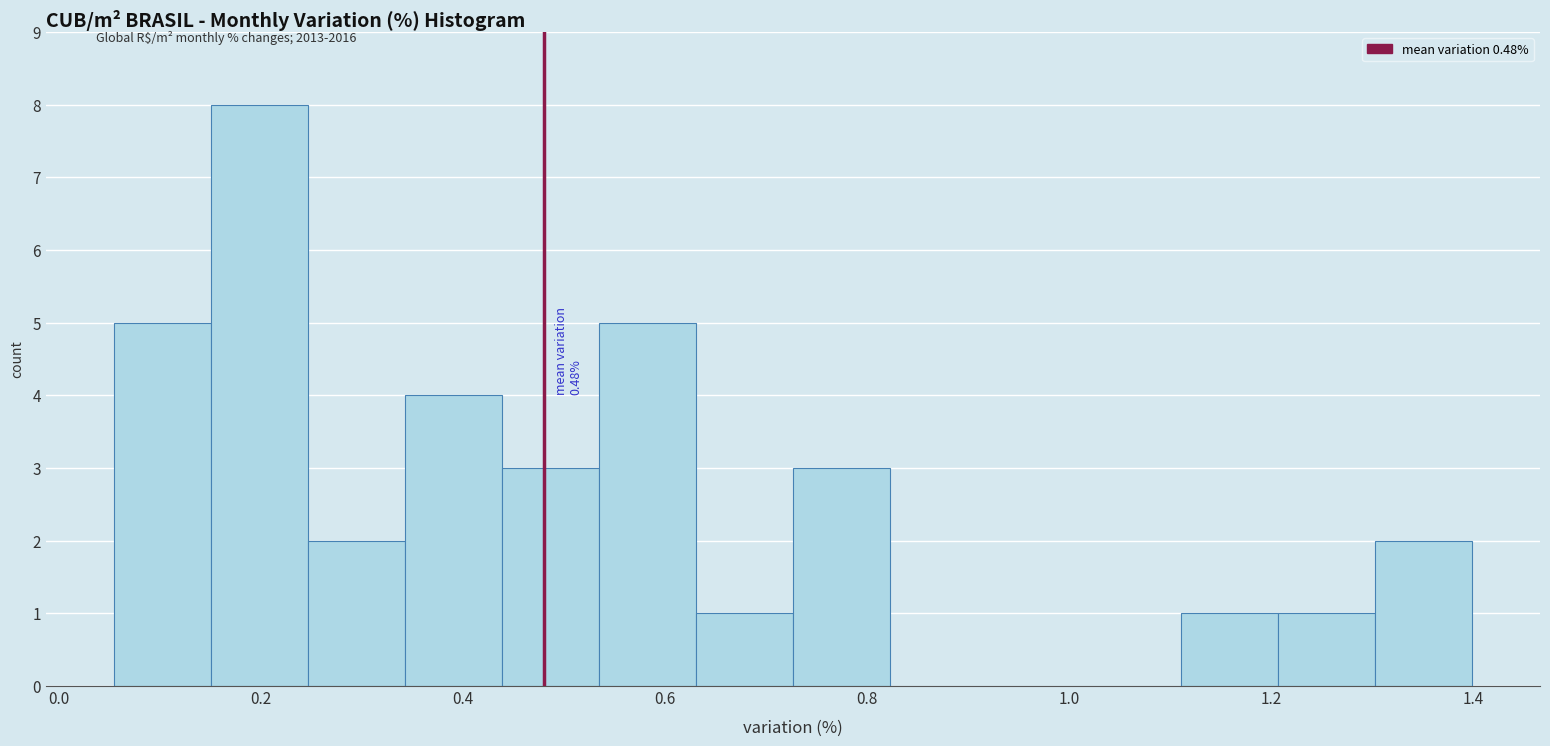

Over which range of the x-axis is the bar tallest?

0.16 to 0.24